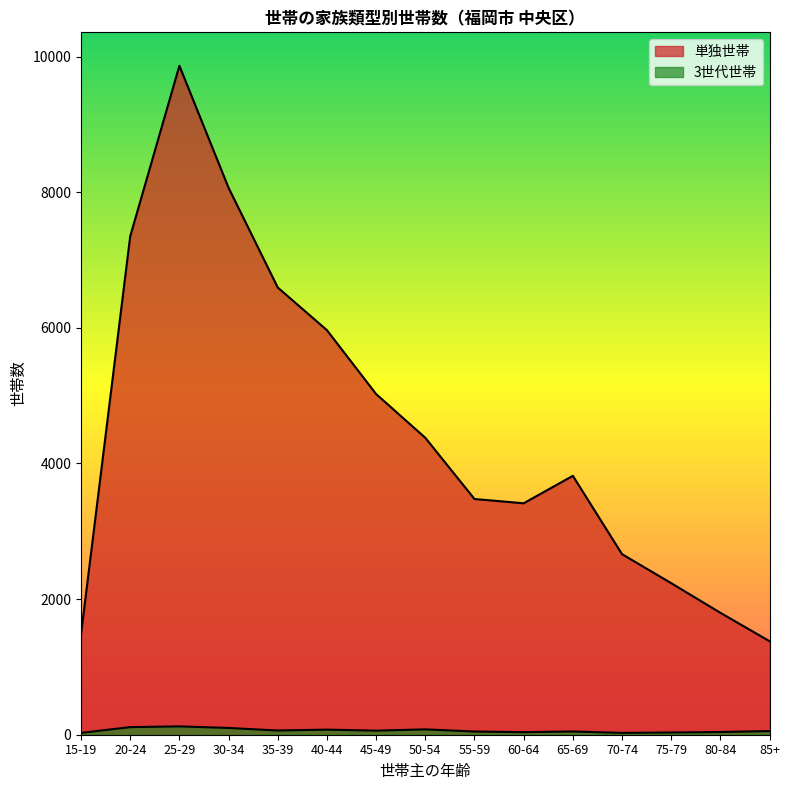

True or false: 単独世帯 has more than 1 interior local peaks.

True